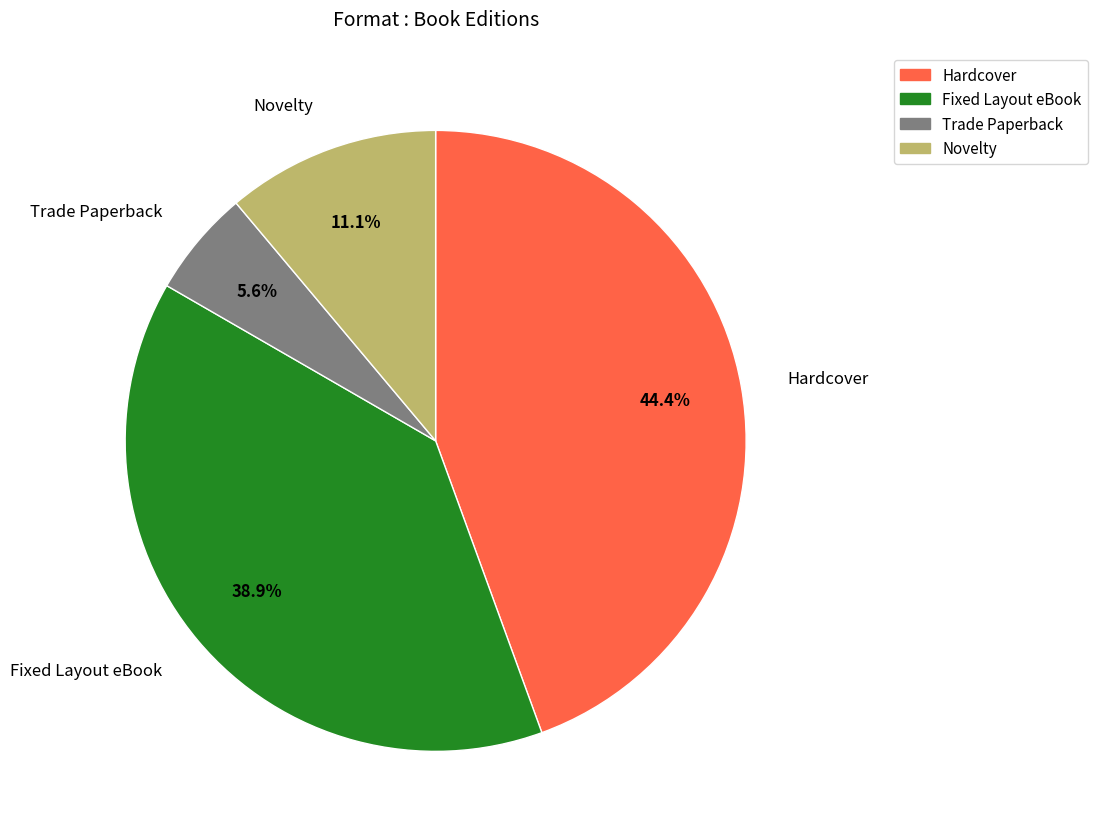

To the nearest percent, what is the combined percentage of Hardcover and Fixed Layout eBook?

83%